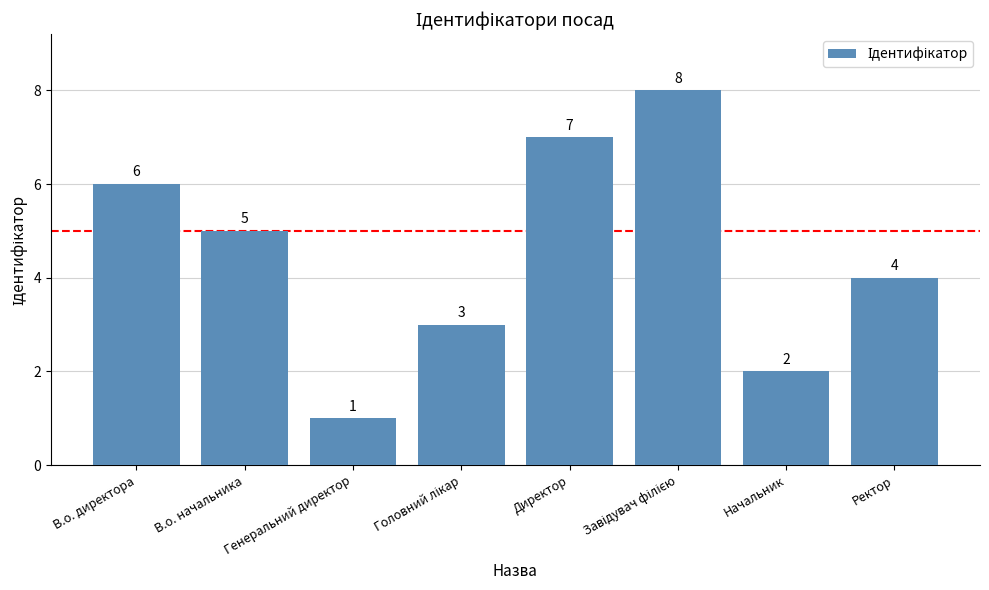

How many values are between 3 and 7?

5